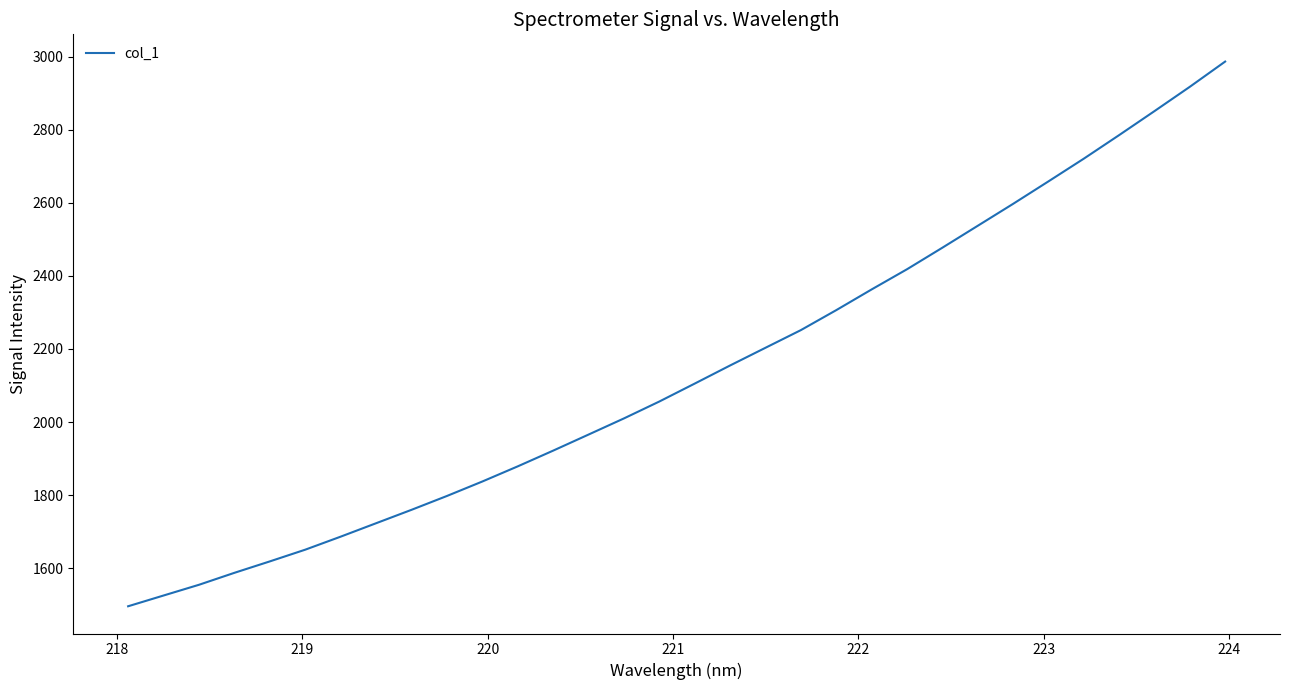

Reading left to right, transcribe all the data shown in this chart.

1496.1	1525.6	1554.9	1587.6	1618.9	1651.0	1686.6	1723.3	1760.0	1797.9	1837.4	1878.9	1921.9	1965.9	2010.0	2056.3	2105.3	2154.9	2203.3	2251.6	2306.2	2362.9	2418.1	2477.0	2537.0	2597.0	2658.5	2720.6	2785.1	2850.7	2917.3	2986.3